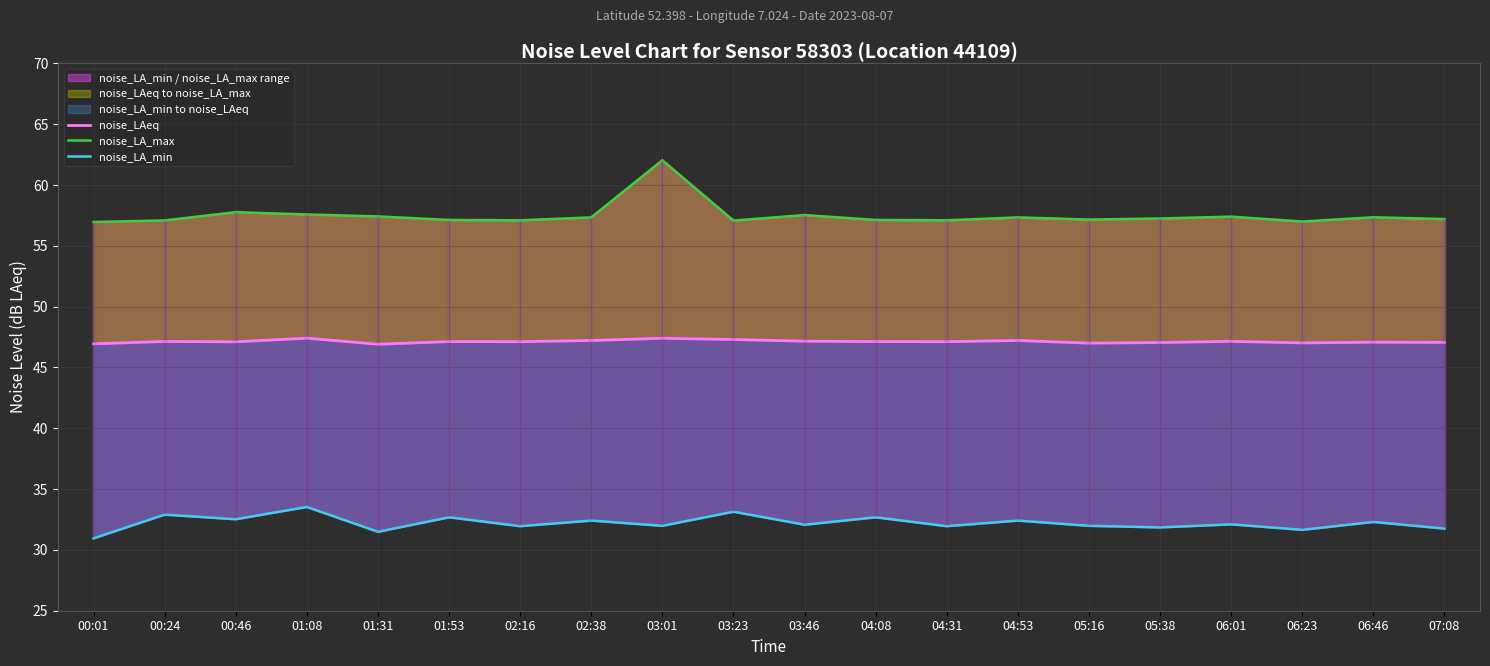

Does the chart display data point markers on the line(s)?

No